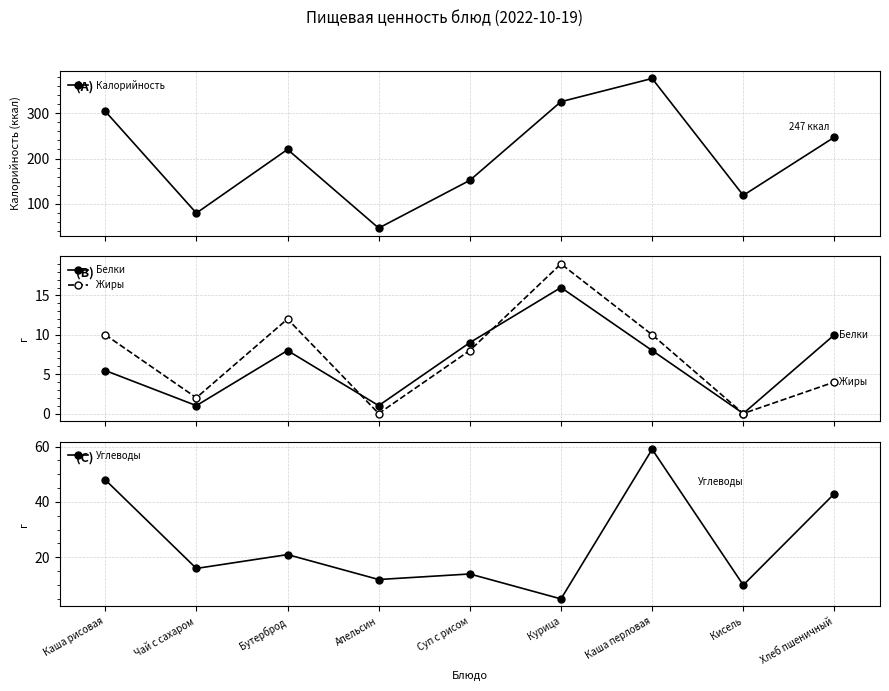

Does the chart display data point markers on the line(s)?

Yes